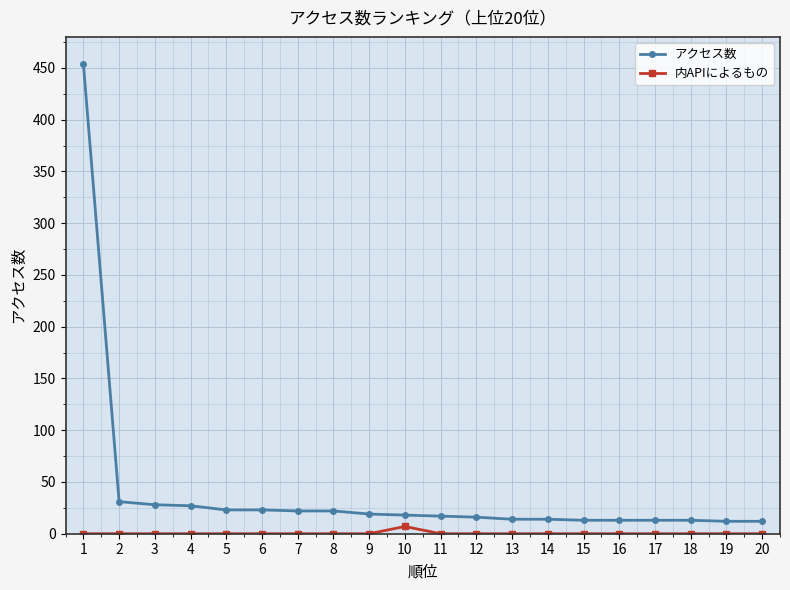

What is the sum of the アクセス数 values at 2 and 17?

44